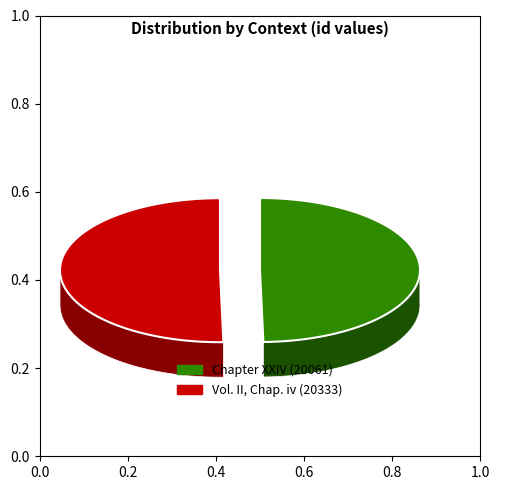

Is there a majority slice in this chart?

Yes